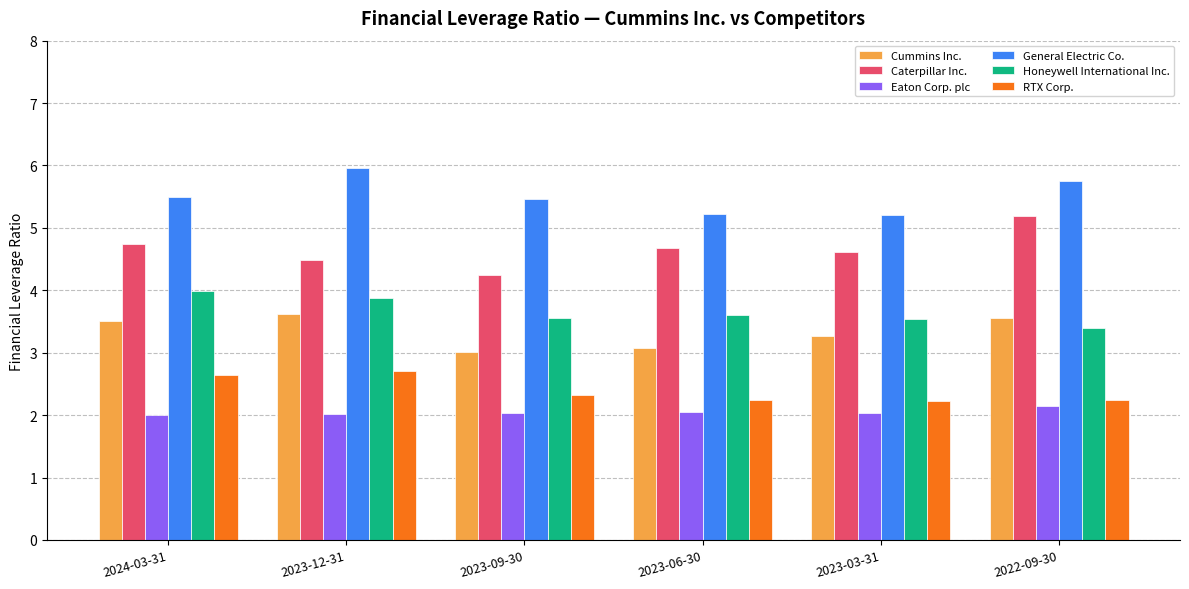

Does the chart contain any negative values?

No